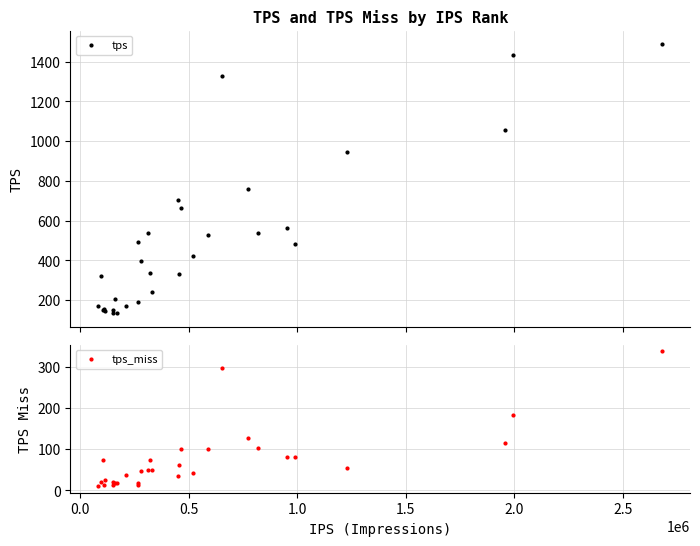

What is the lowest value of the tps series?

133.4